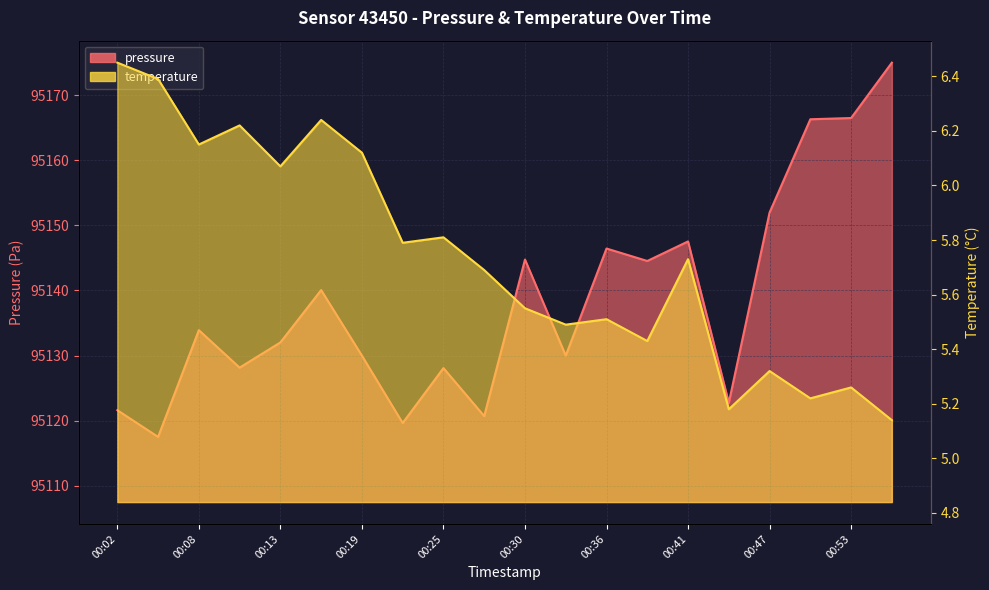

True or false: temperature has more than 0 points higher than both neighbors.

True